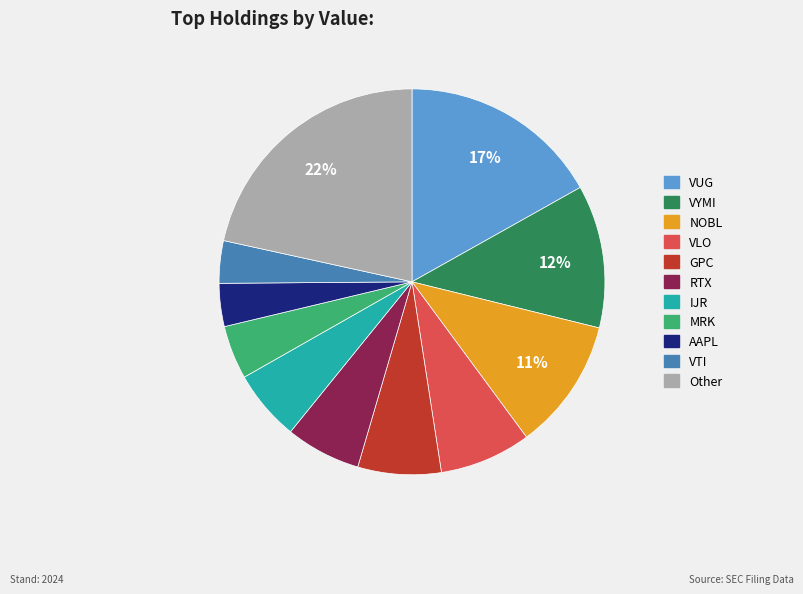

To the nearest percent, what percentage of the pie is AAPL?

4%